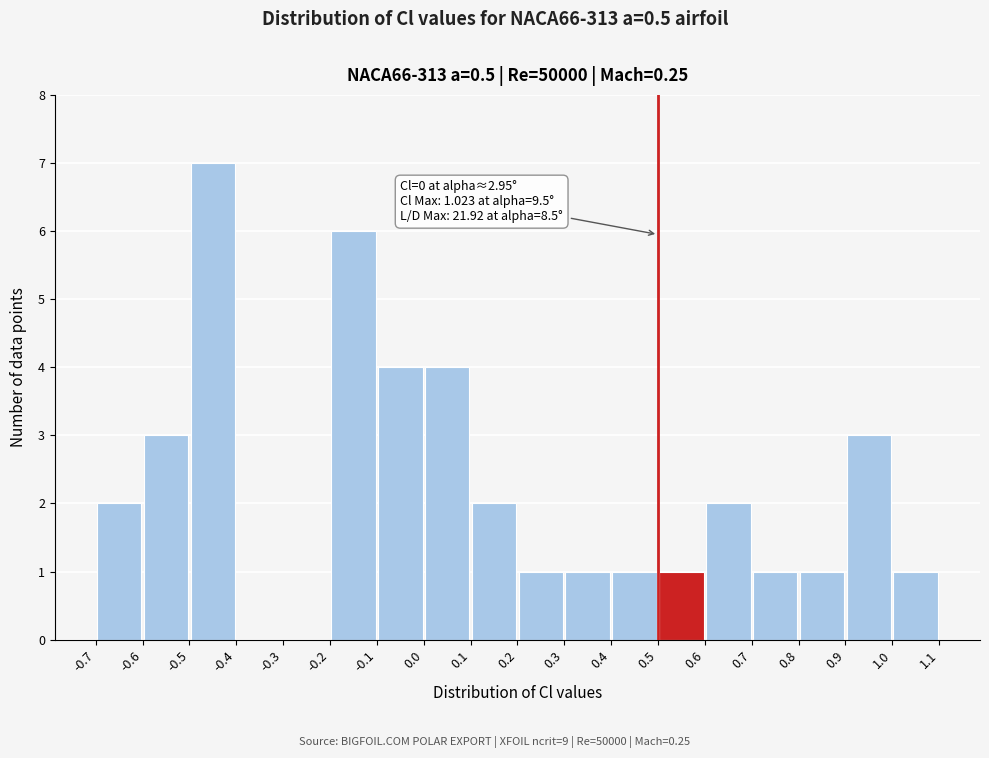

Over which range of the x-axis is the bar tallest?

-0.5 to -0.4